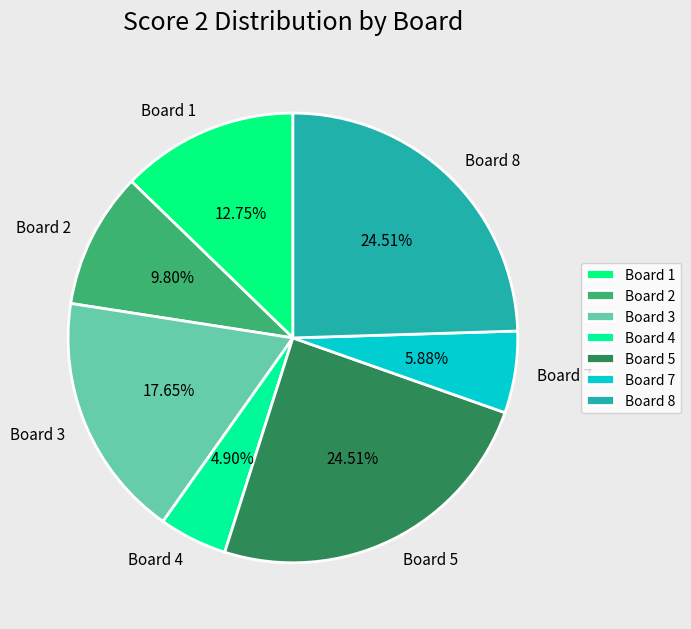

Is it true that Board 1 is 1% of the pie?

False